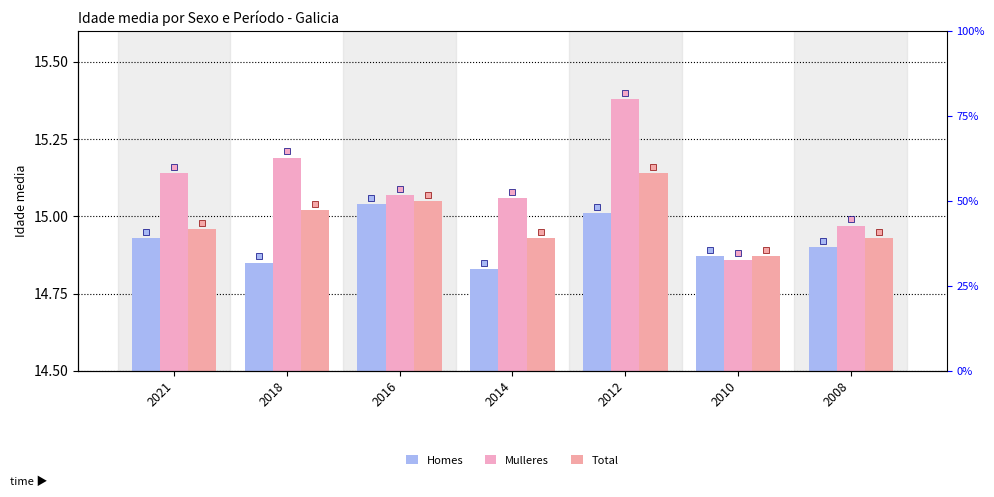

Rank the series at 2010 from highest to lowest value.

Homes, Total, Mulleres